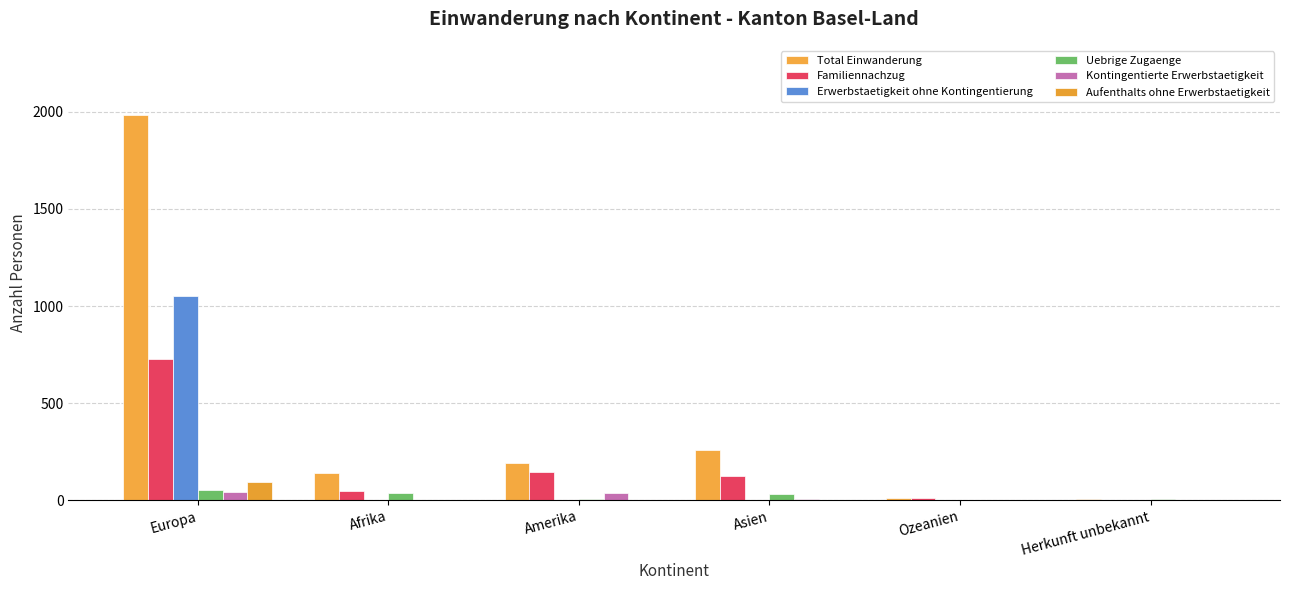

Which label corresponds to the largest value in the chart?

Europa